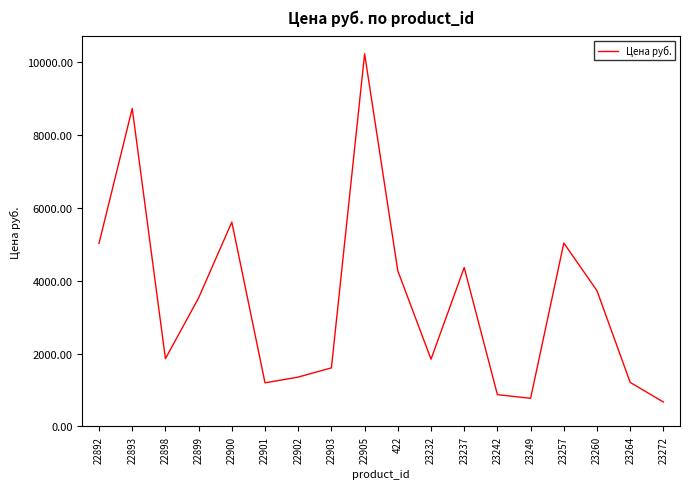

Which category has the highest value across all series?

22905